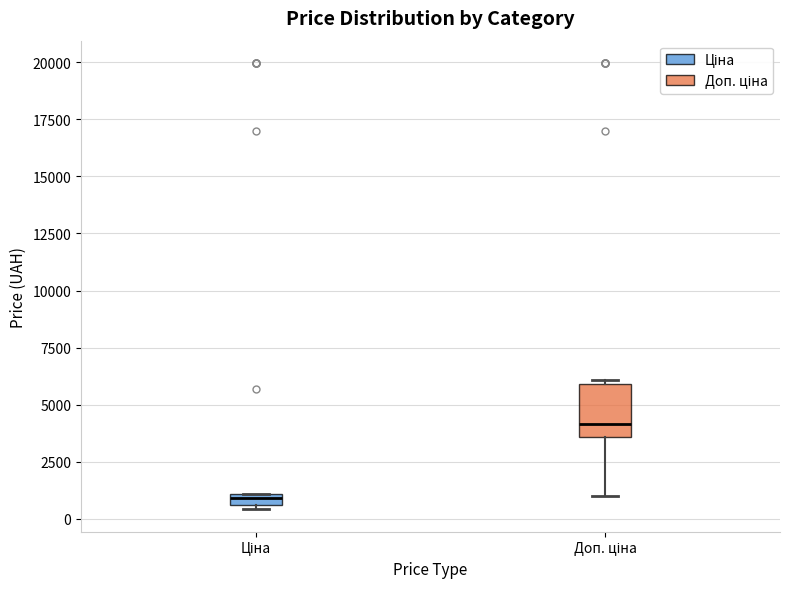

Where is the upper edge of the box for Доп. ціна on the y-axis? The values are not printed on the chart, so give them approximately, as read against the axis.

6000